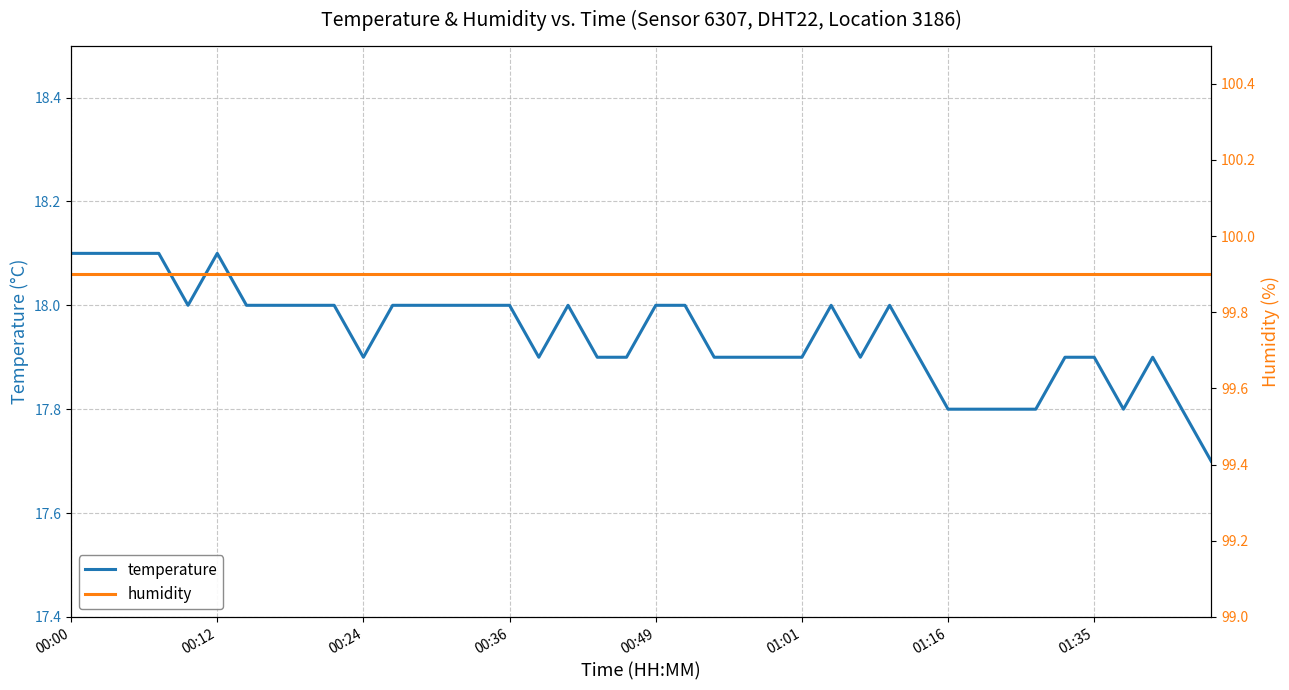

What are all the series names shown in the legend?

temperature, humidity